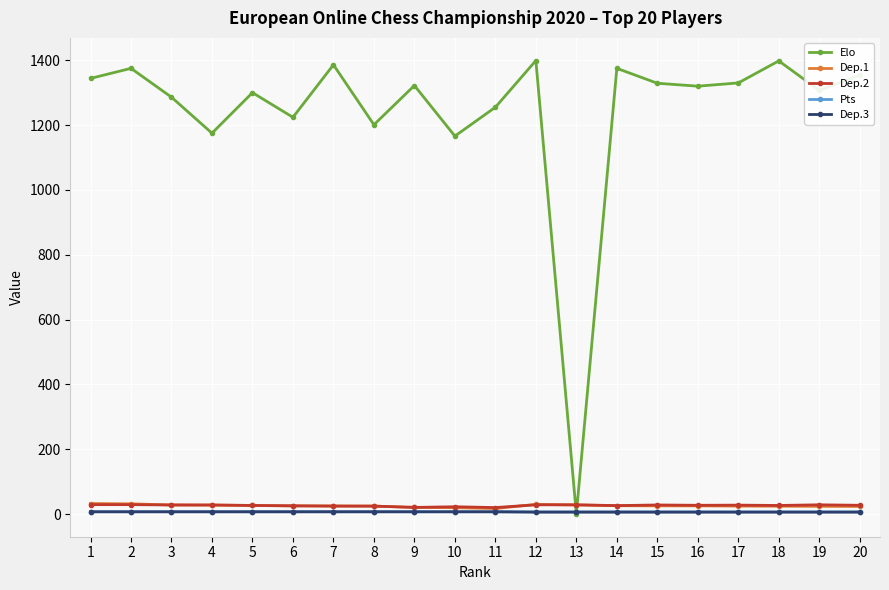

Where is Elo nearest to the value 699?

10